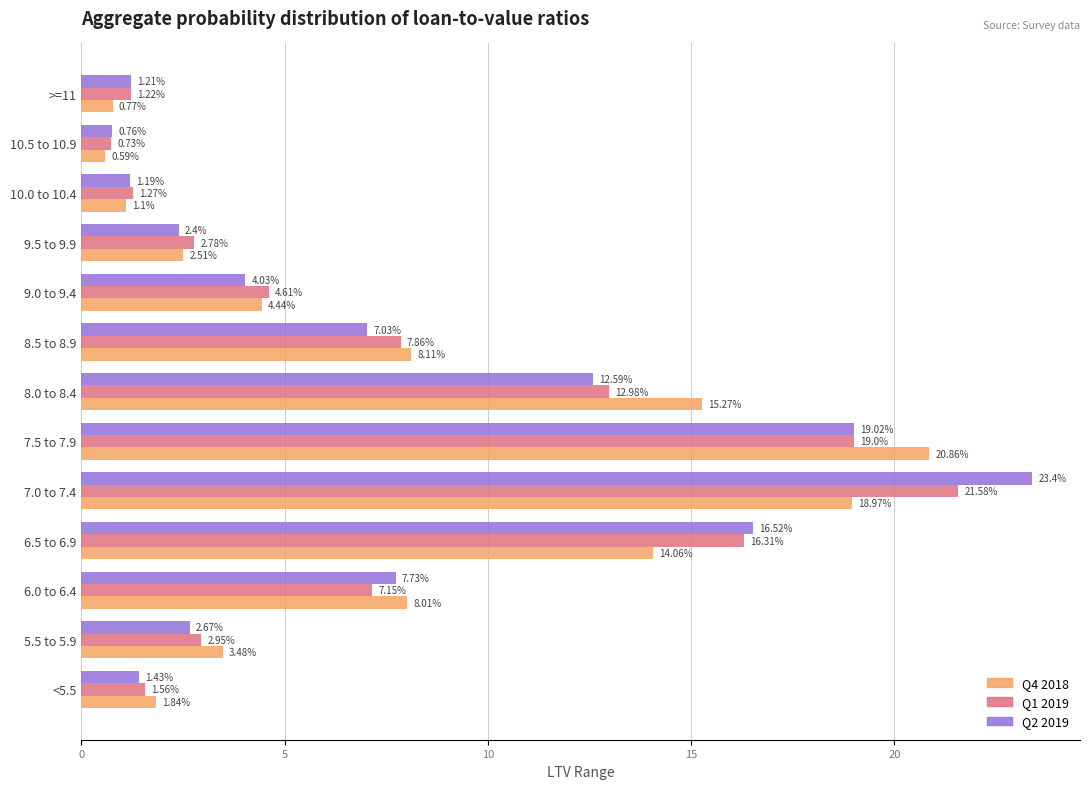

What is the total value across all series at <5.5?

4.8